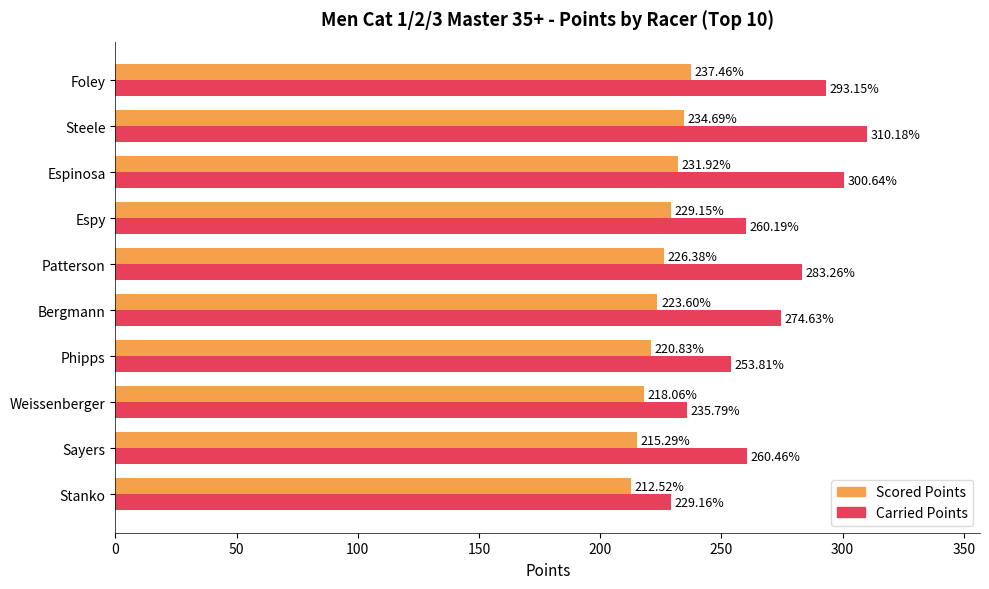

What is the difference between the highest and lowest values at Espinosa?

68.7